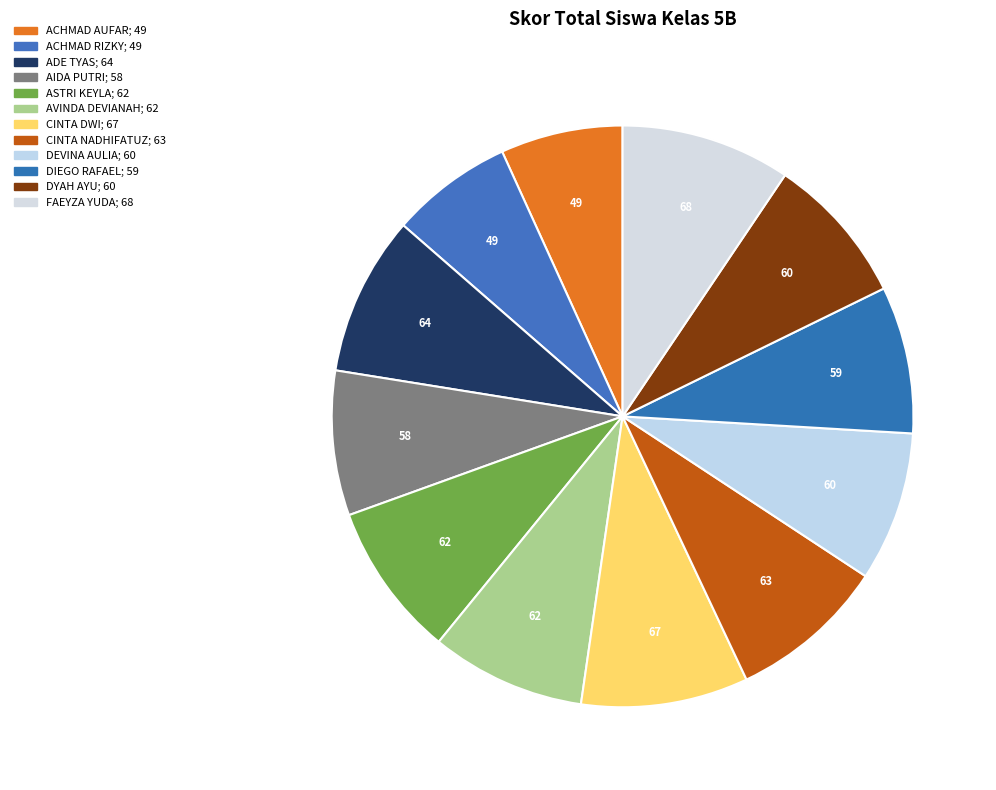

Does any single category account for the majority?

No